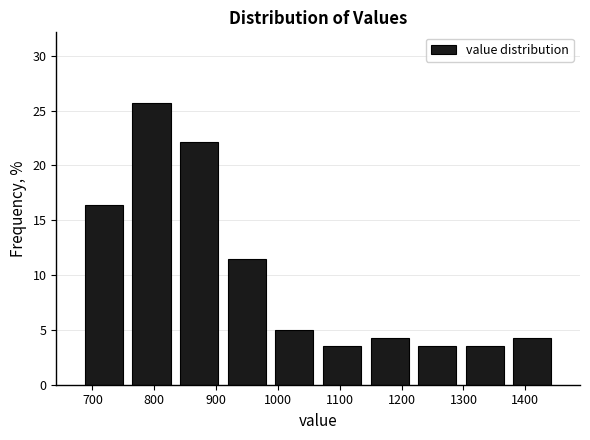

Which range on the x-axis has the tallest bar?

757 to 834